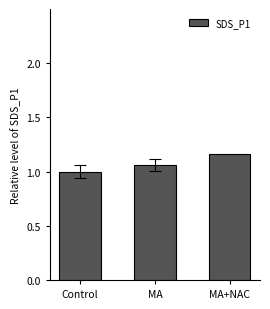

The chart shows a value of 0.6 at MA+NAC. True or false?

False